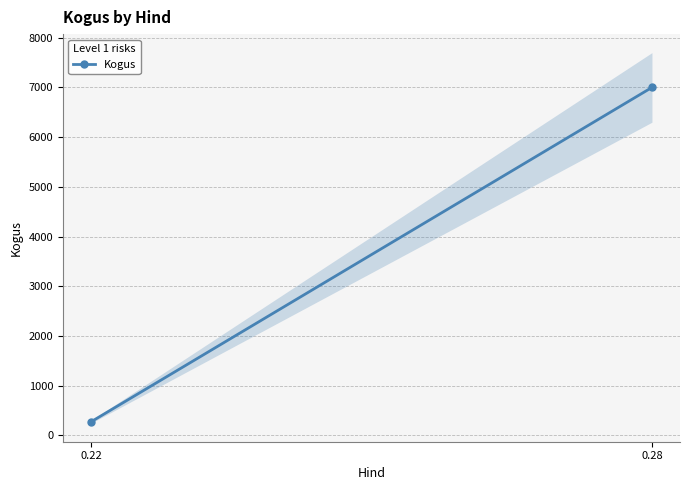

Rank the categories by value from highest to lowest.

0.28, 0.22